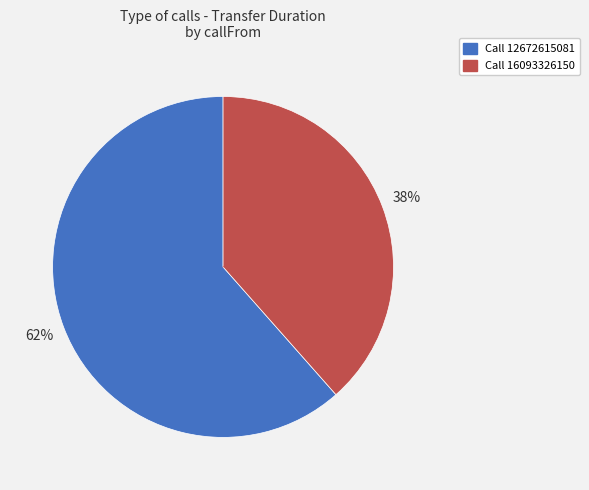

To the nearest percent, what is the average slice percentage?

50%